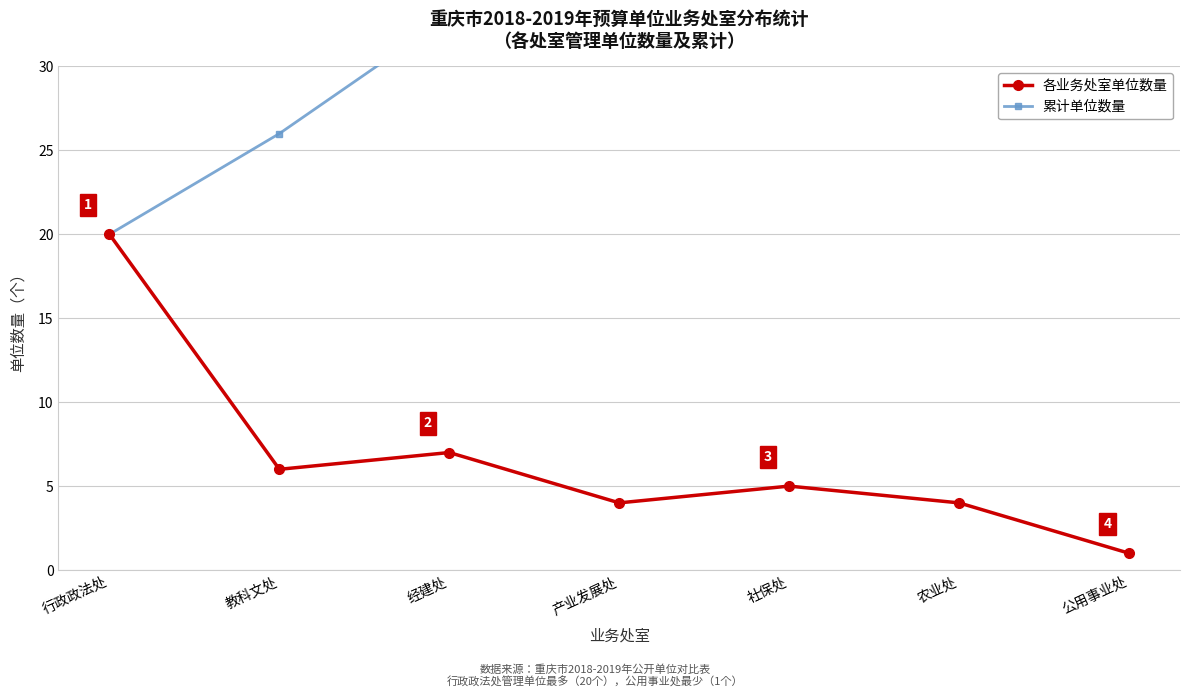

The value of 各业务处室单位数量 at 社保处 is 5. True or false?

True